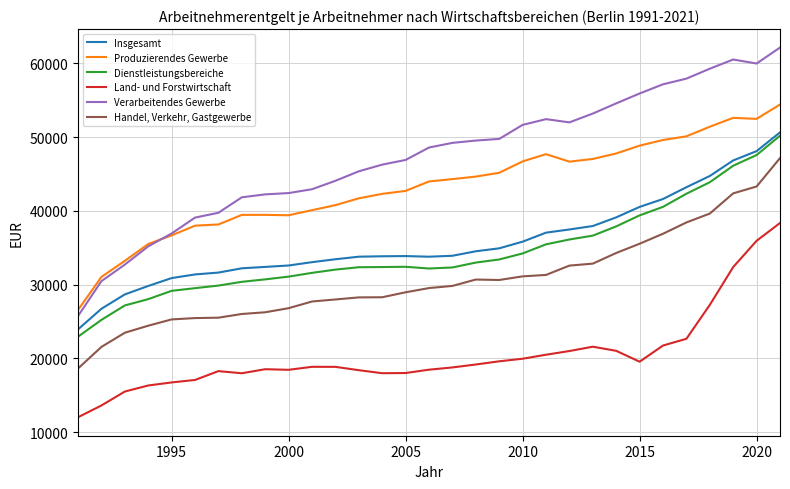

What is the average value of the Verarbeitendes Gewerbe series?

47274